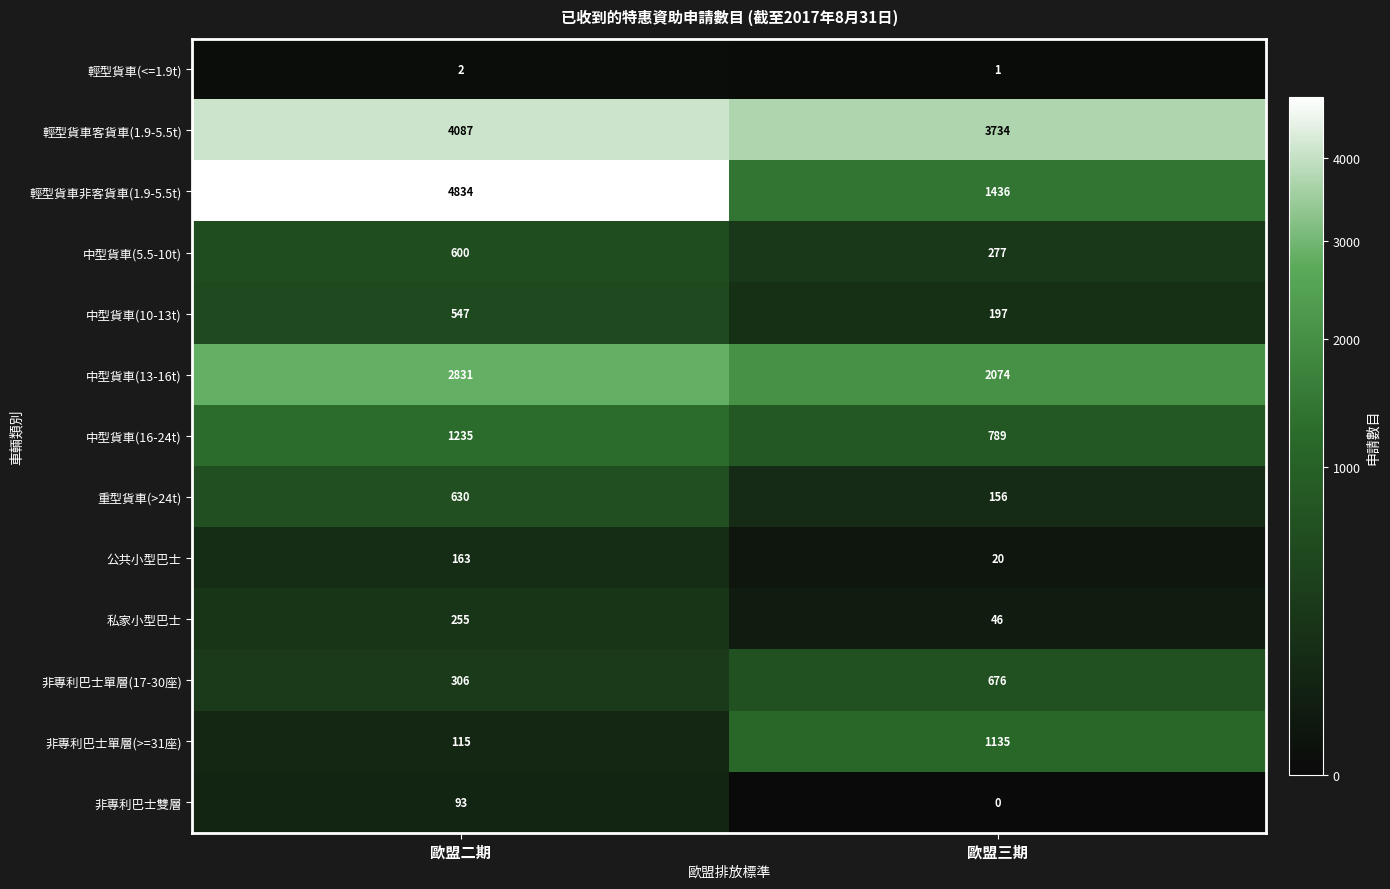

True or false: 非專利巴士單層(17-30座) has a value of 1052 at 歐盟三期.

False